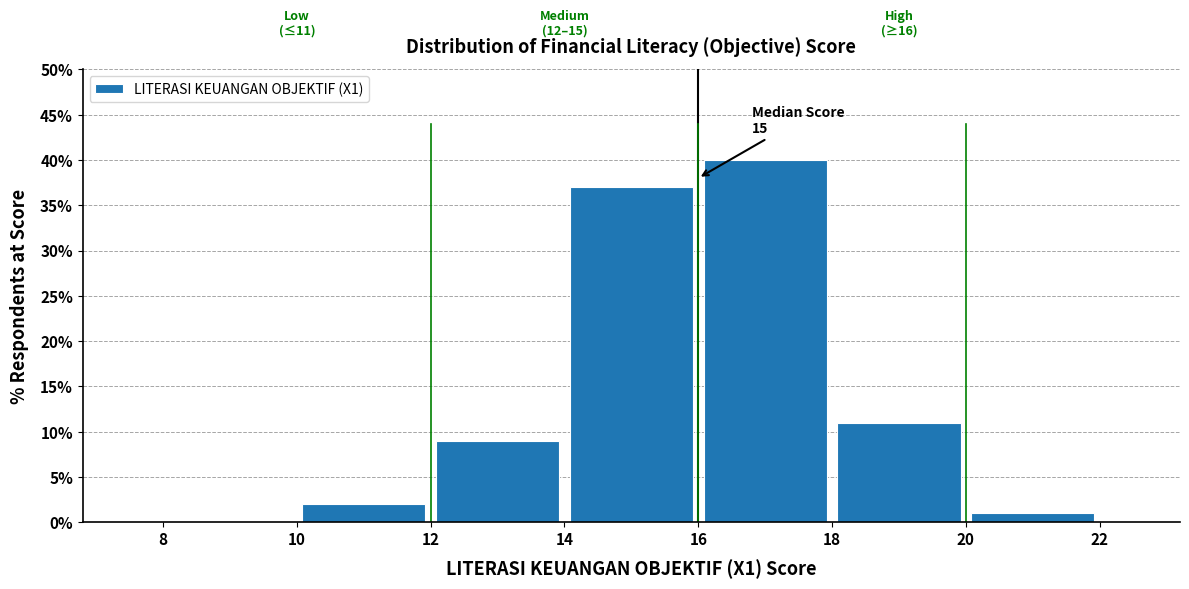

Which range on the x-axis has the tallest bar?

16 to 18